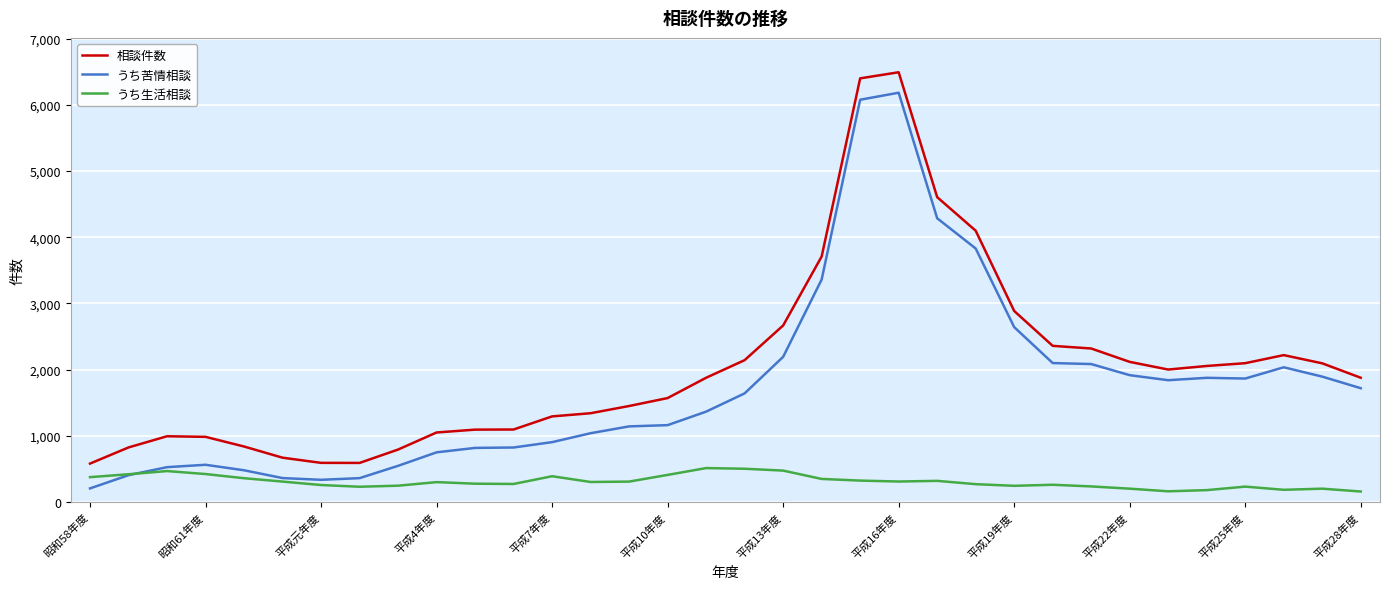

What is the lowest value of the うち生活相談 series?

158